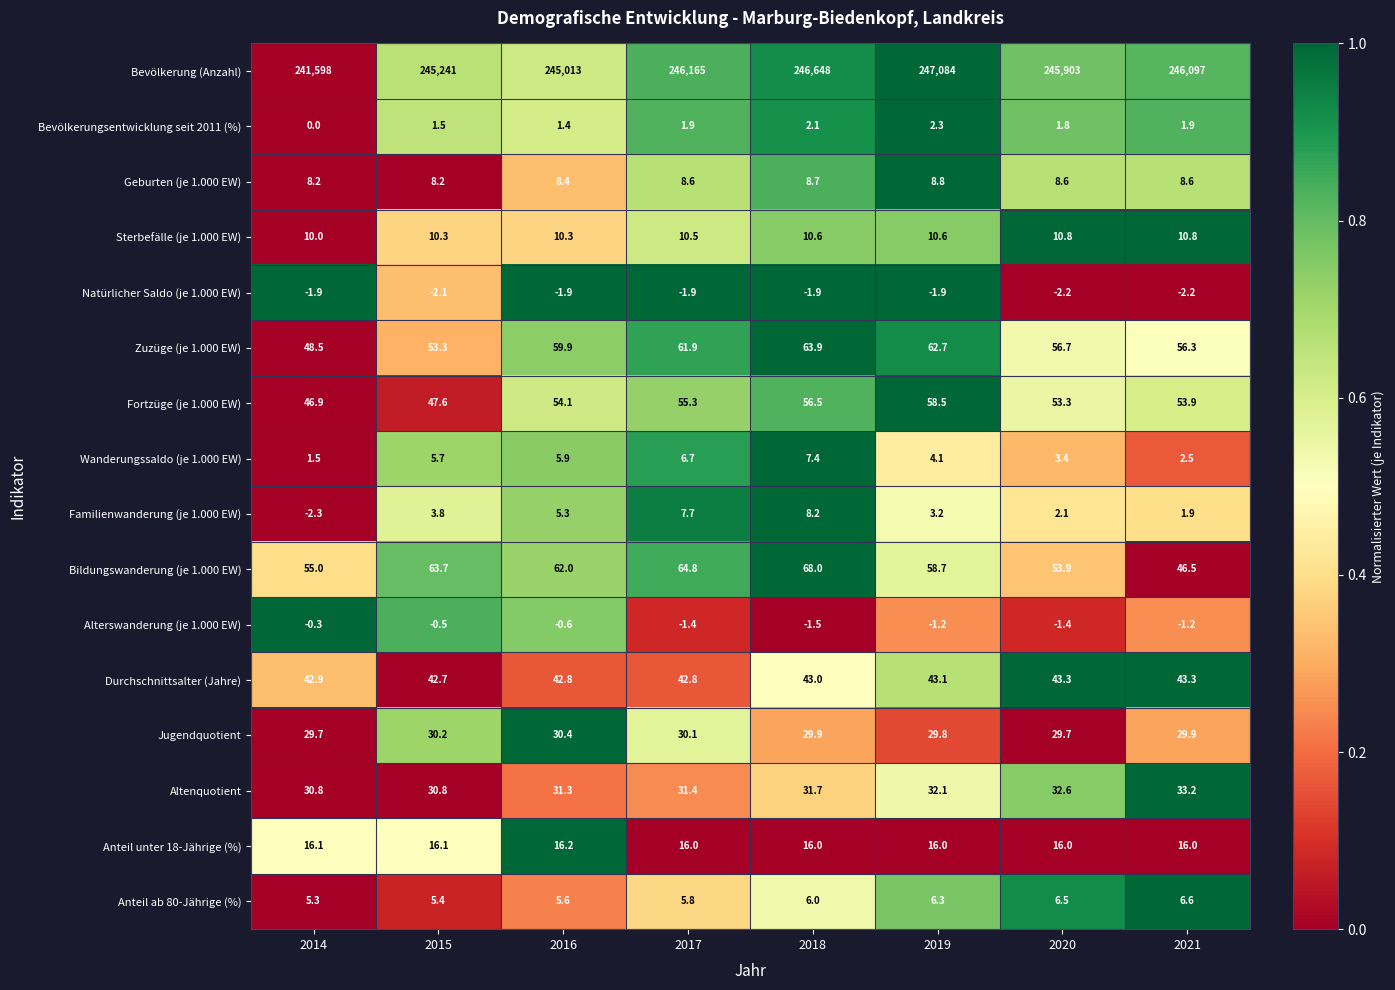

Which category has the lowest value across all series?

2014